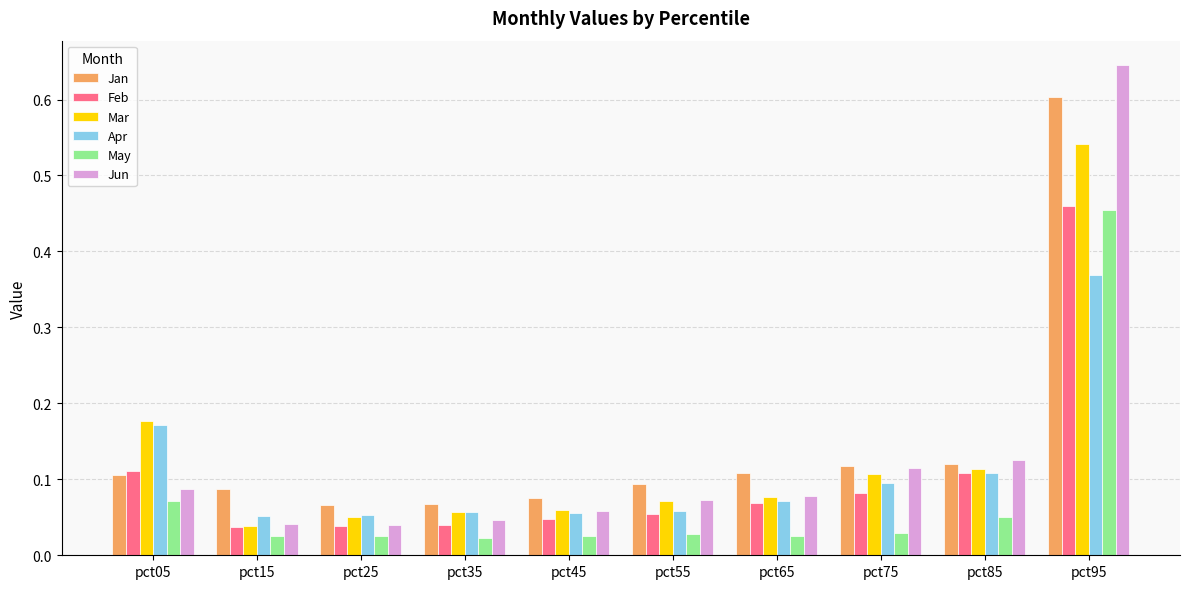

At how many categories does at least one series exceed 0?

10